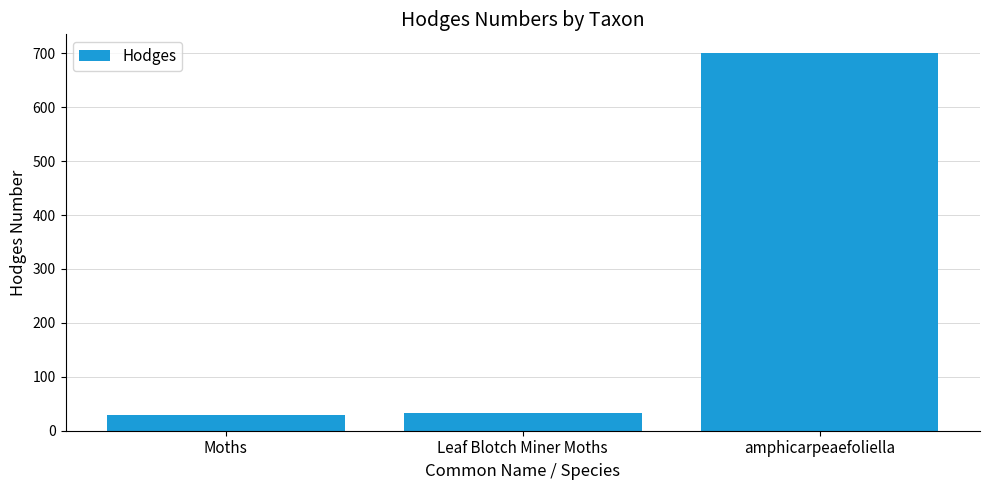

What is the sum of all values?

762.2